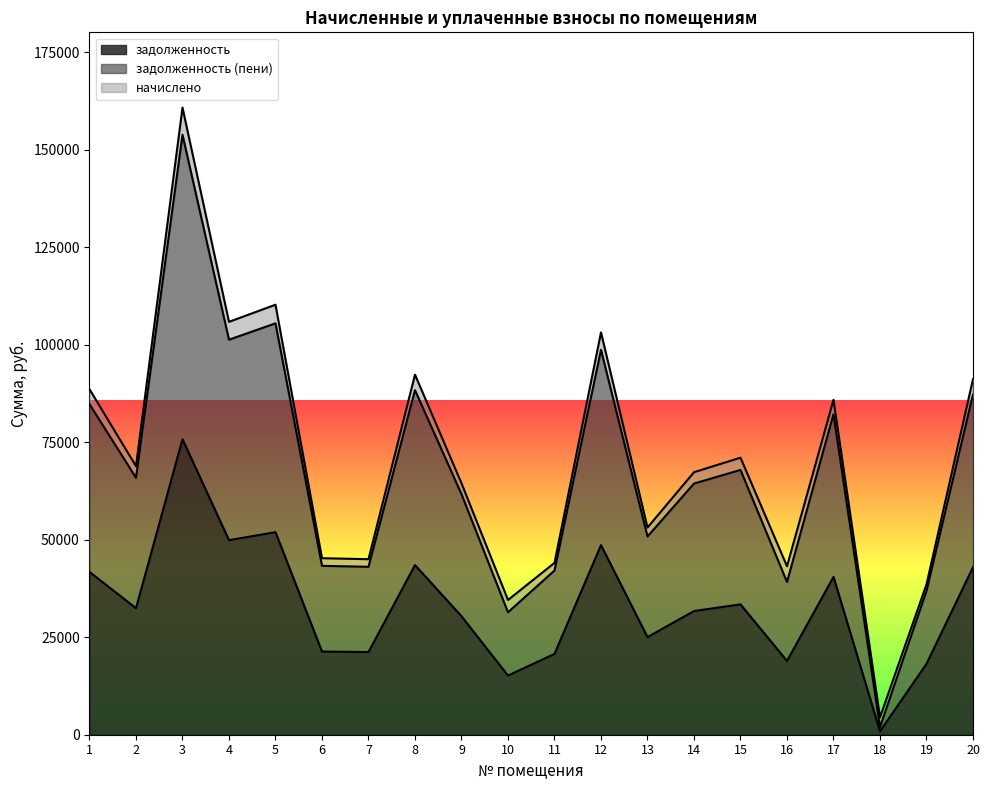

At how many categories does at least one series exceed 2354?

19